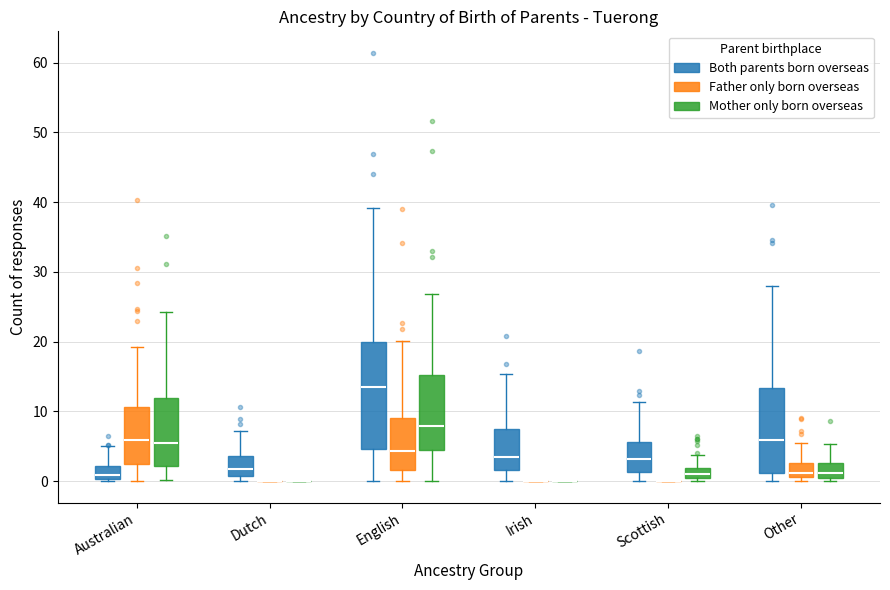

Comparing the boxes themselves (not the whiskers), which one is the tallest?

English (Both parents born overseas)